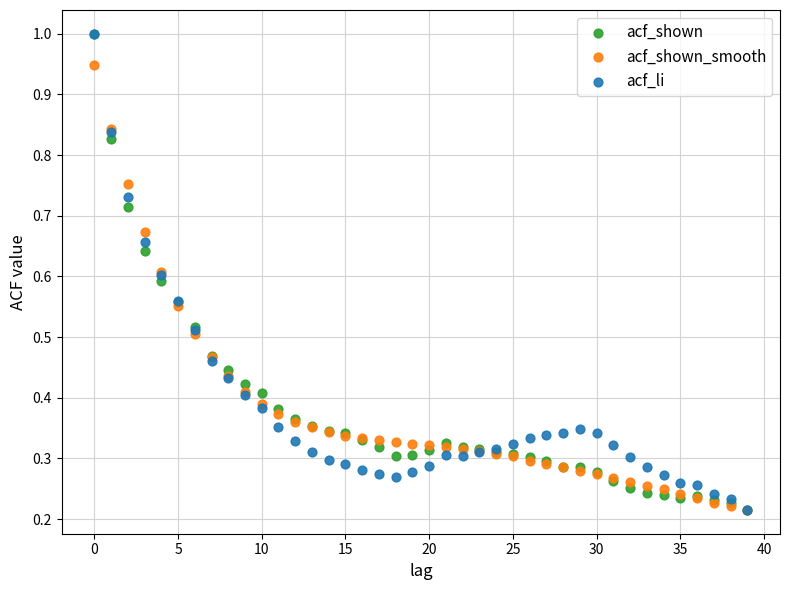

What are all the series names shown in the legend?

acf_shown, acf_shown_smooth, acf_li